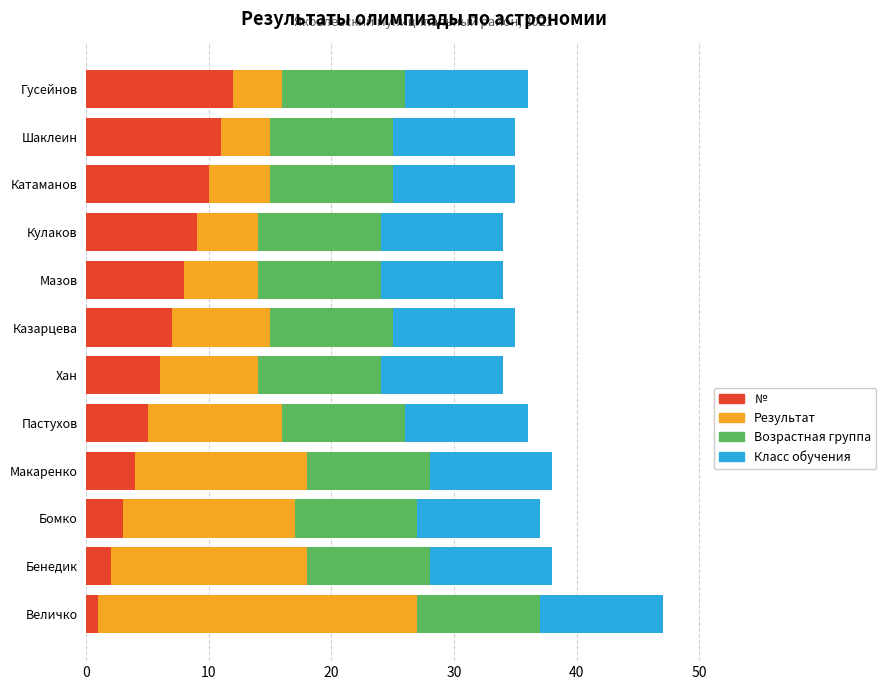

What is the highest value of the № series?

12